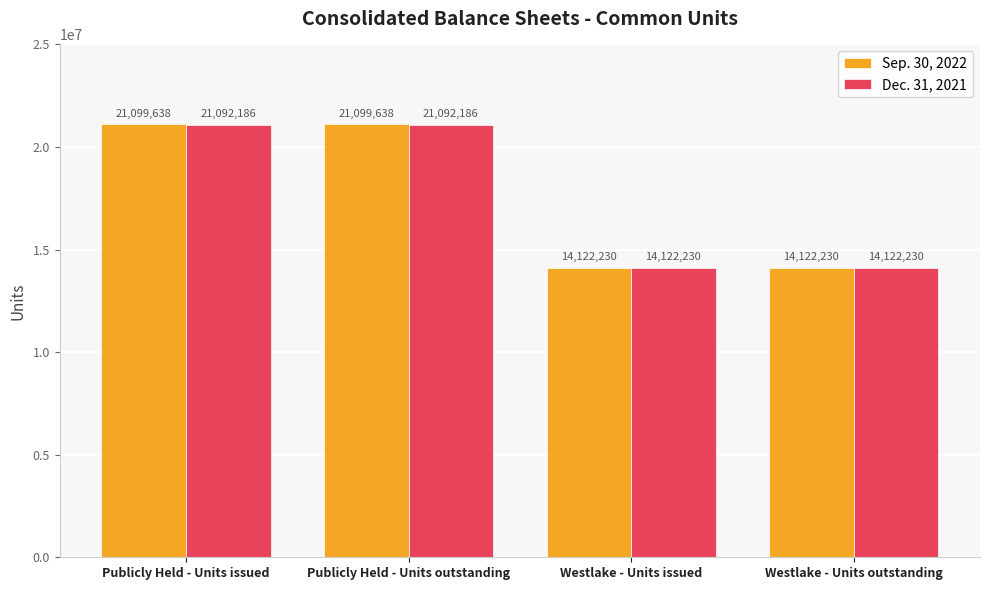

Reading left to right, extract all data points from this chart.

Sep. 30, 2022: Publicly Held - Units issued=21099638	Publicly Held - Units outstanding=21099638	Westlake - Units issued=14122230	Westlake - Units outstanding=14122230
Dec. 31, 2021: Publicly Held - Units issued=21092186	Publicly Held - Units outstanding=21092186	Westlake - Units issued=14122230	Westlake - Units outstanding=14122230